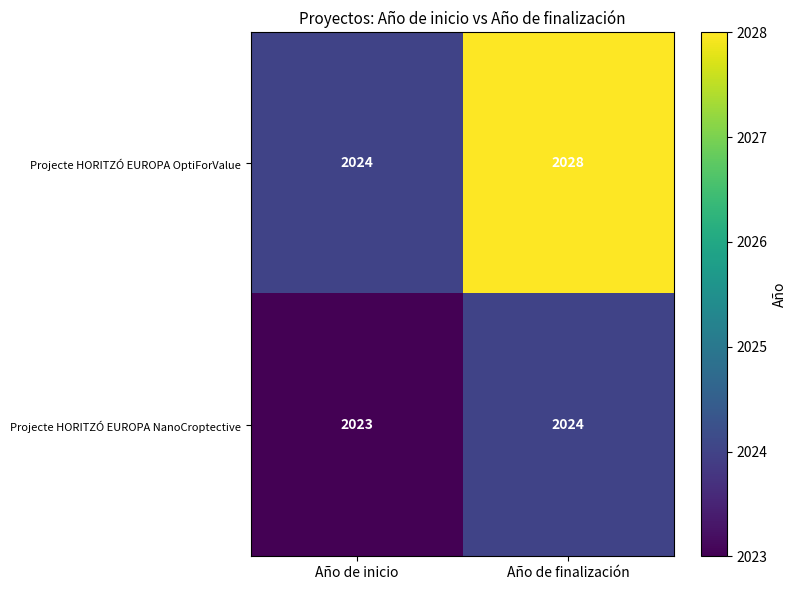

What is the sum of the Projecte HORITZÓ EUROPA NanoCroptective values at Año de inicio and Año de finalización?

4047